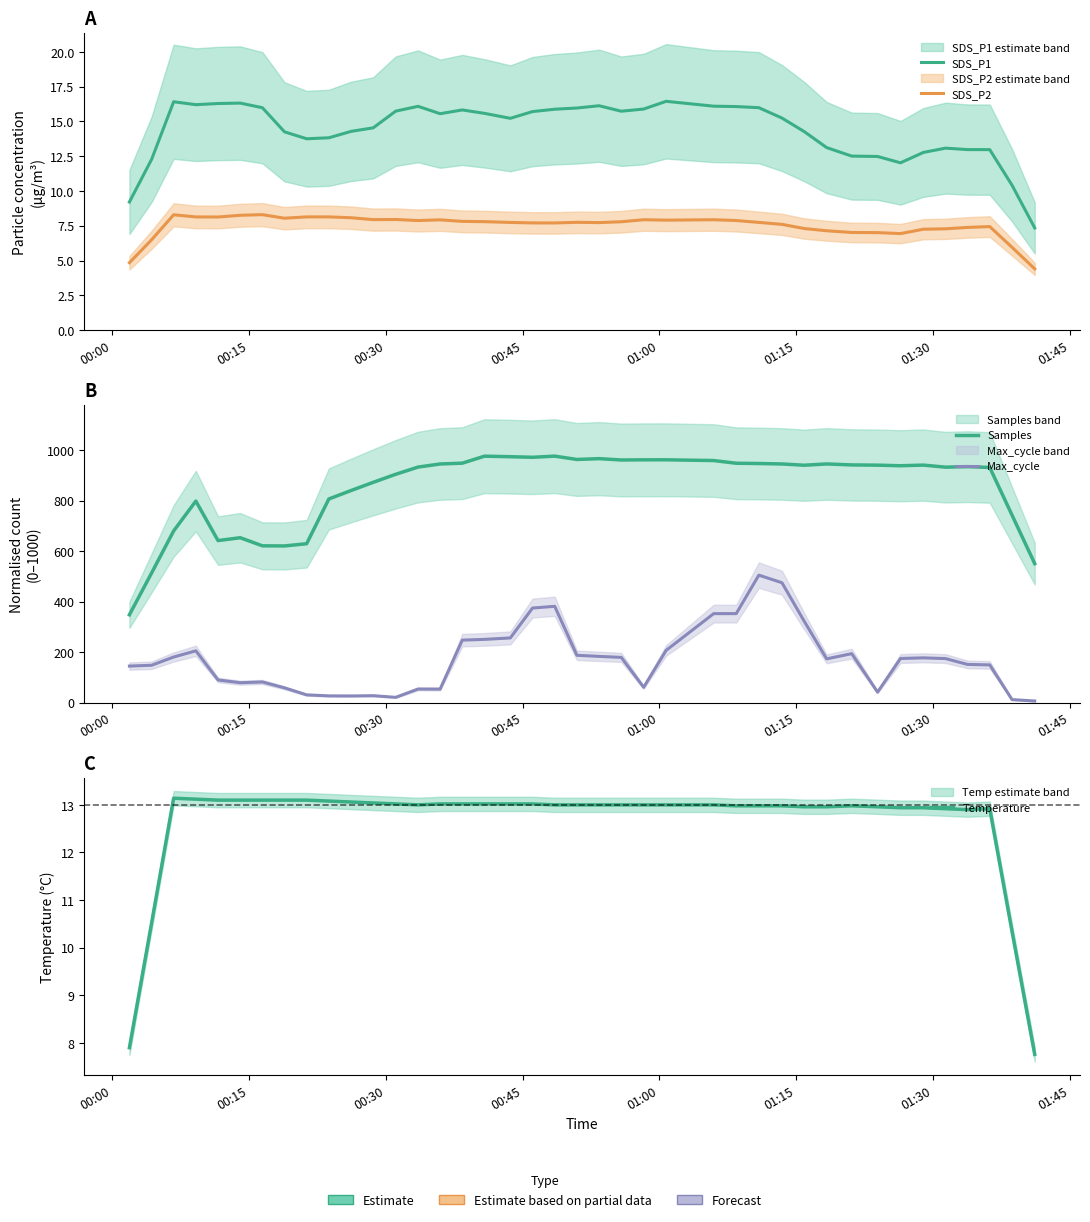

Count the number of categories in the chart.

40